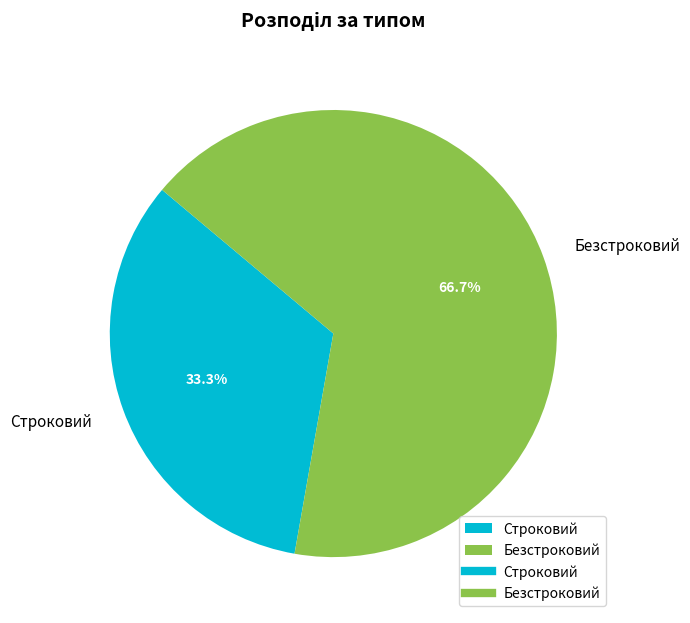

Do Строковий and Безстроковий together represent more than half of the pie?

Yes